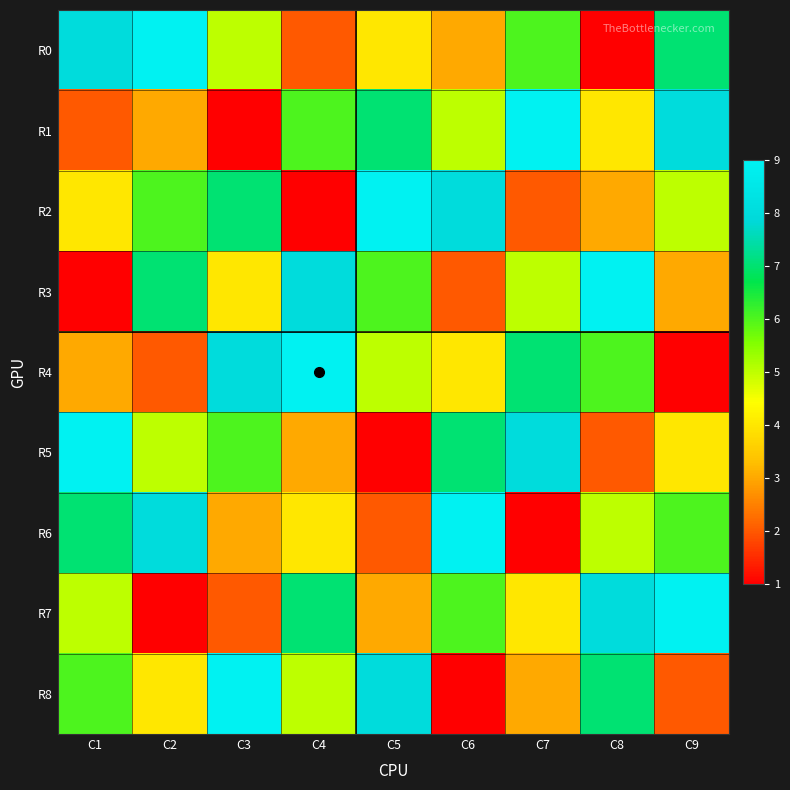

Which series has the largest total across all categories?

R0